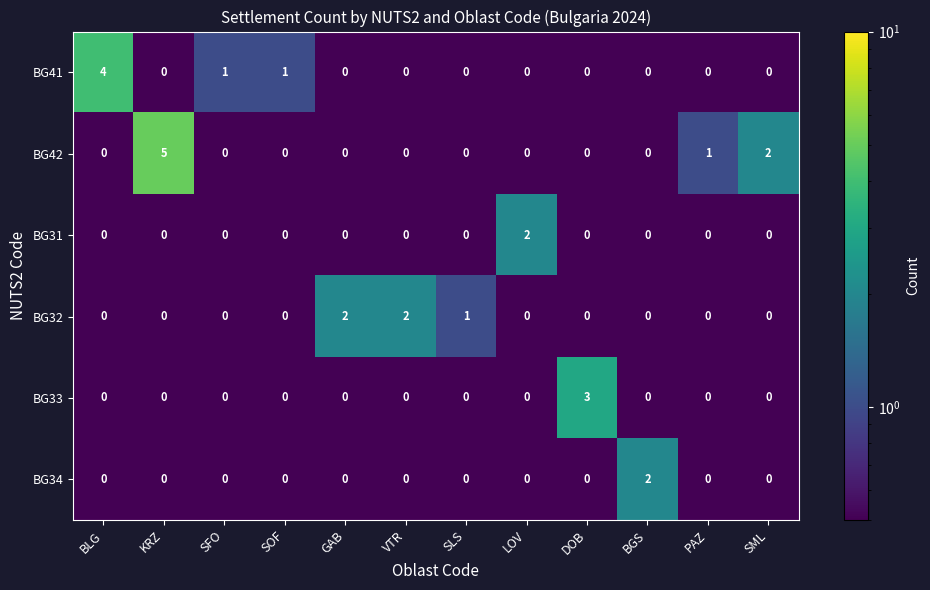

What is the sum of all BG41 values?

6